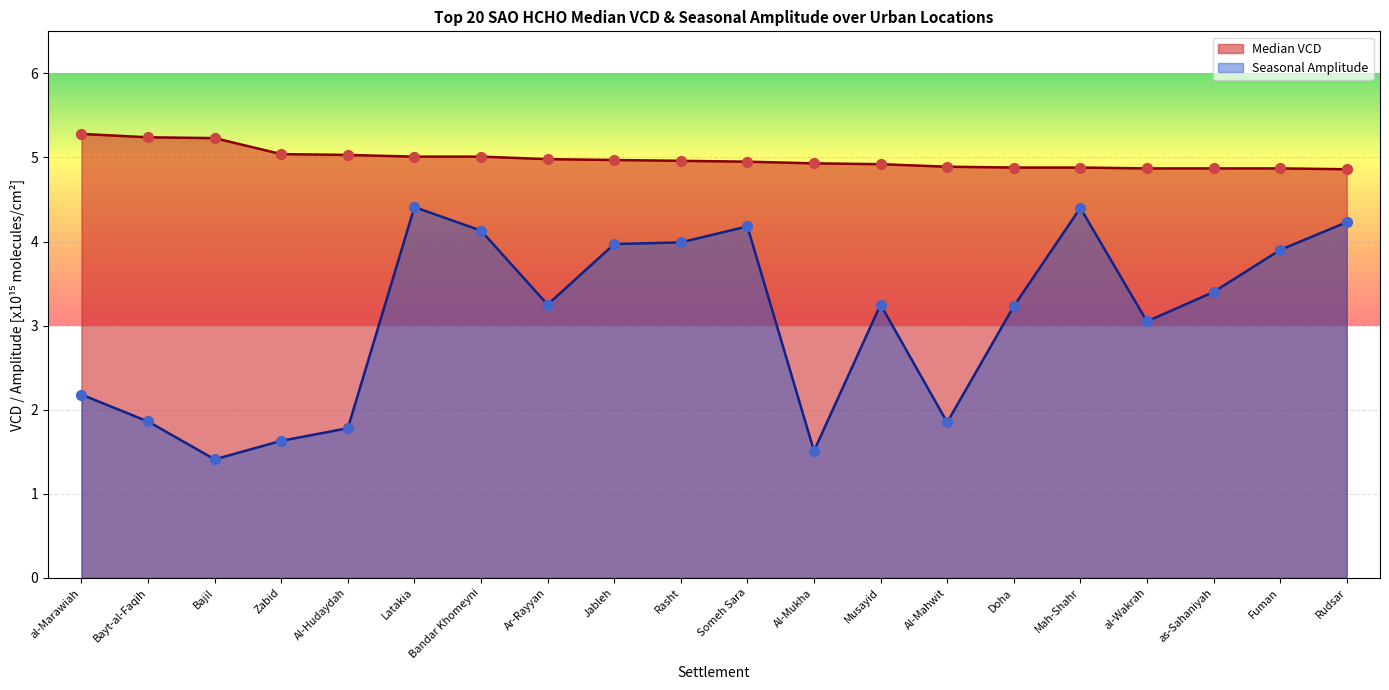

Which series has the largest total across all categories?

Median VCD